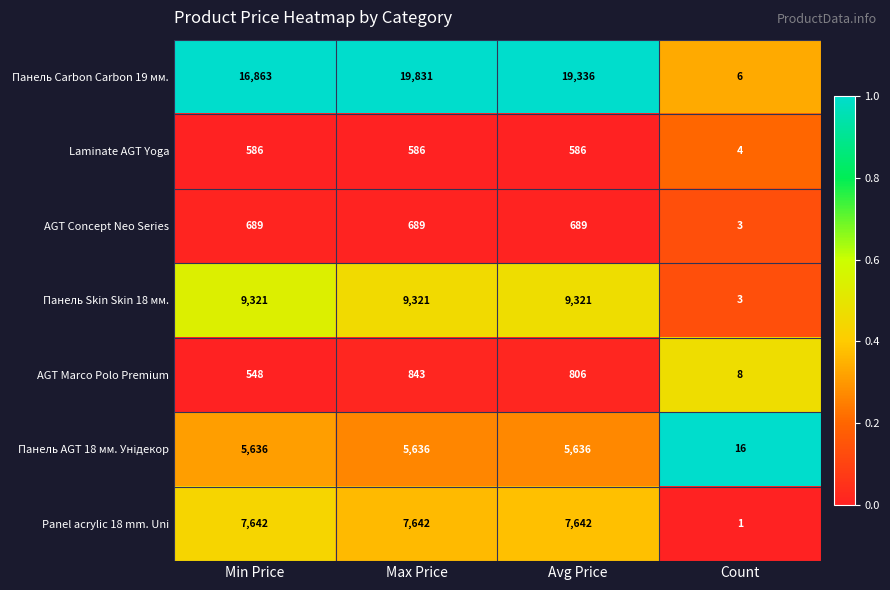

True or false: AGT Concept Neo Series has a value of 162 at Min Price.

False